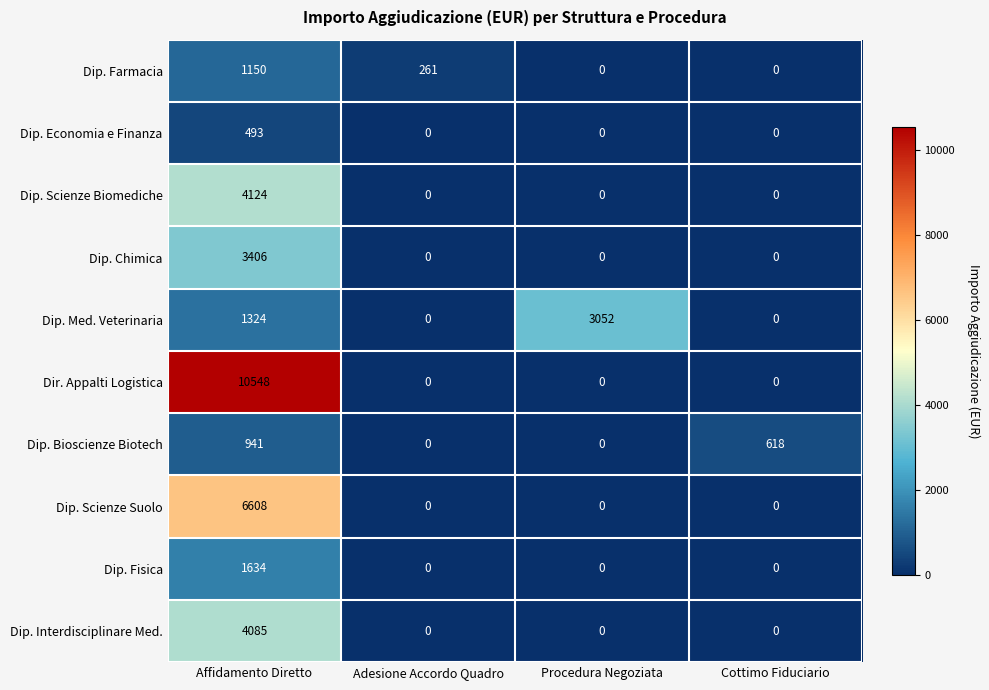

What is the difference between the maximum and minimum values in the Dip. Farmacia series?

1150